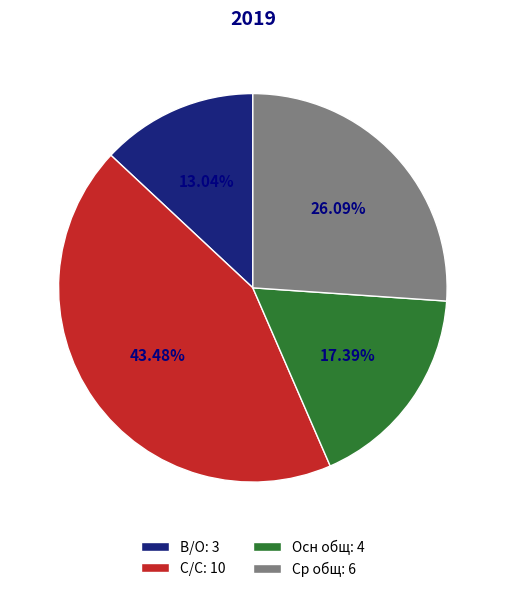

Is there any slice that represents more than half of the pie?

No